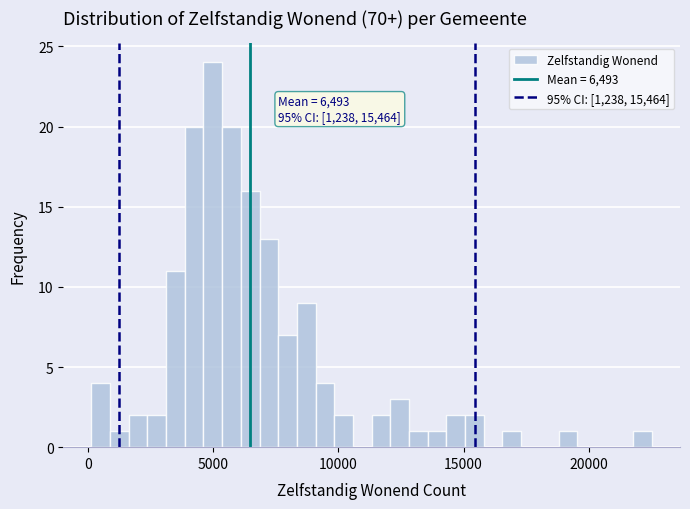

Read against the x-axis, roughly where is the centre of the tallest bar?

5000